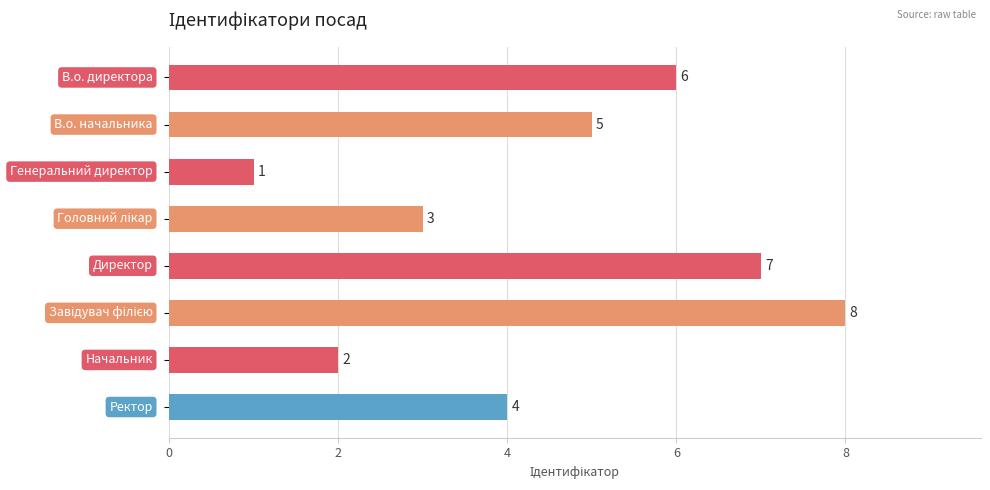

Are the bars horizontal?

Yes